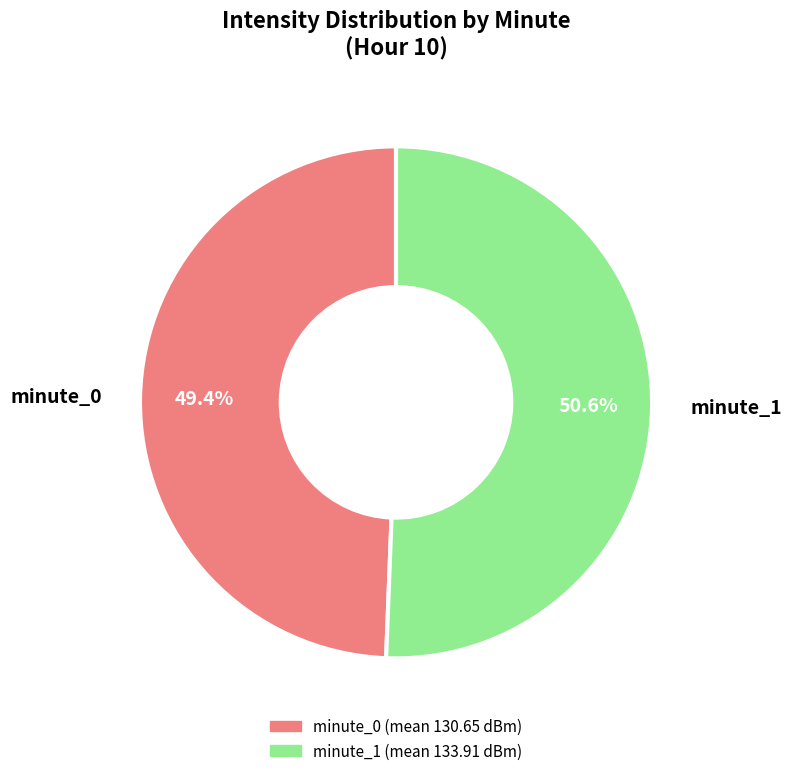

Which category has the smallest portion of the pie?

minute_0